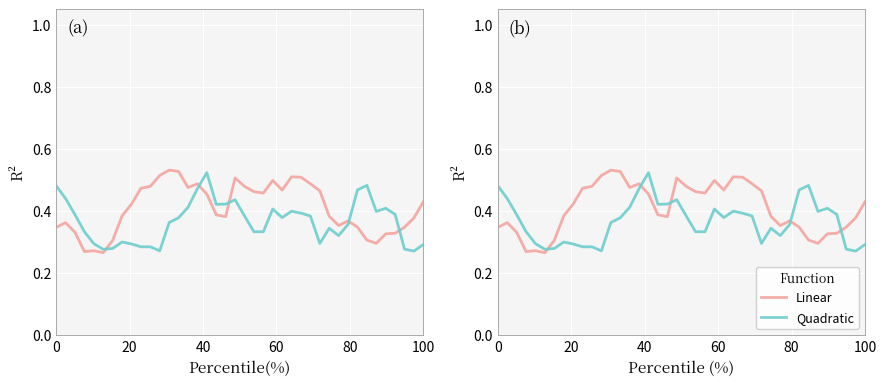

List the series in order of their overall mean, highest first.

Linear, Quadratic